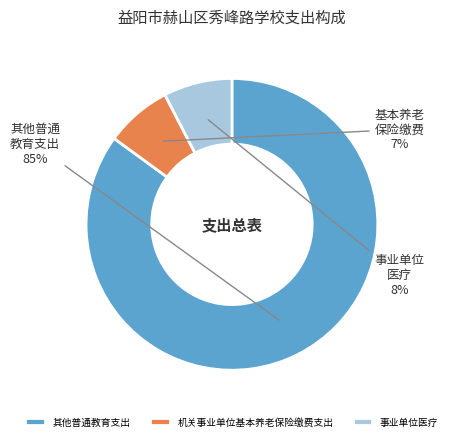

What percentage is the 机关事业单位基本养老保险缴费支出 slice, to the nearest percent?

7%